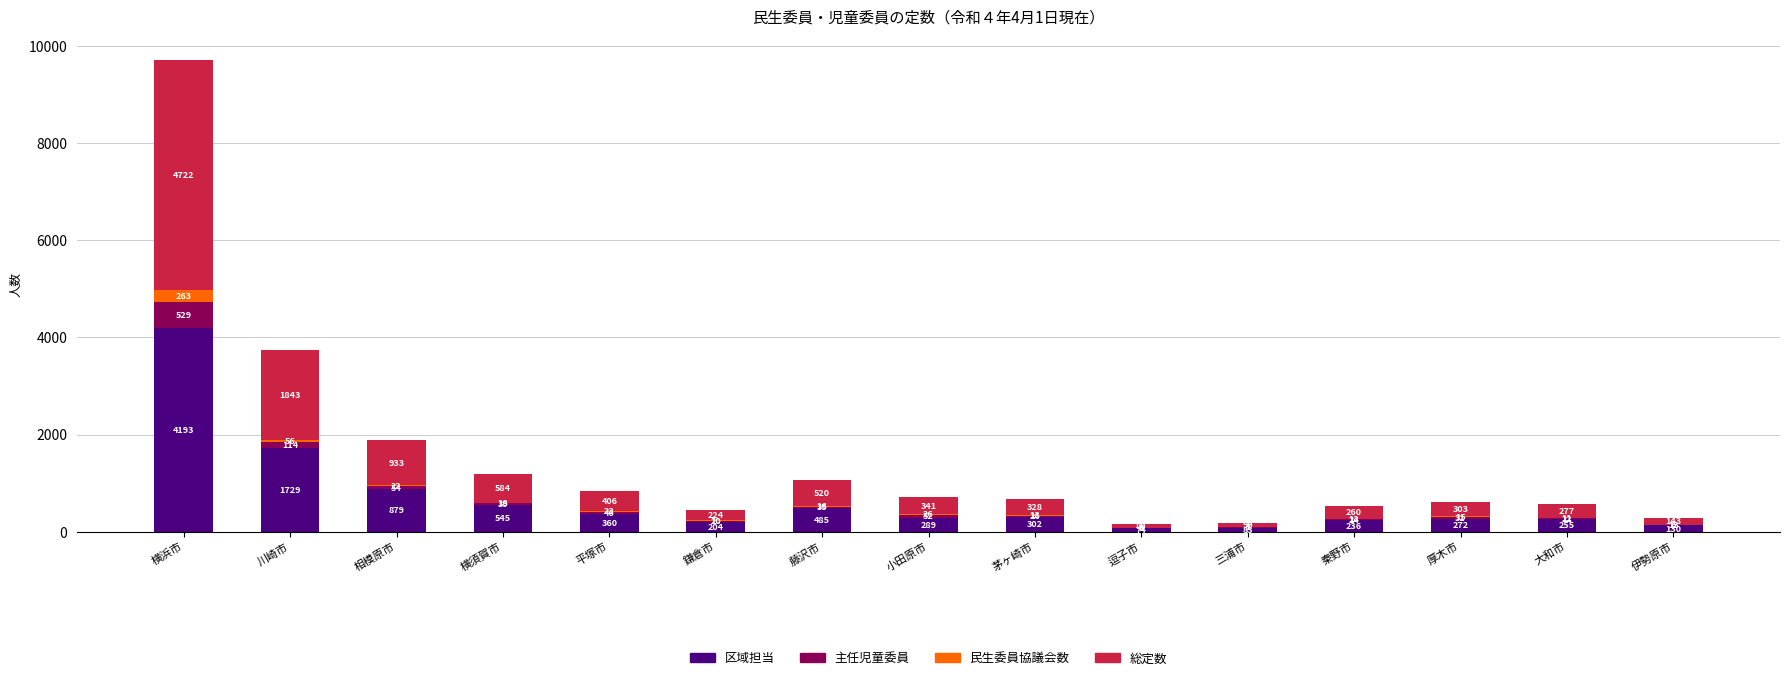

Is it true that 区域担当 equals 236 at 秦野市?

True